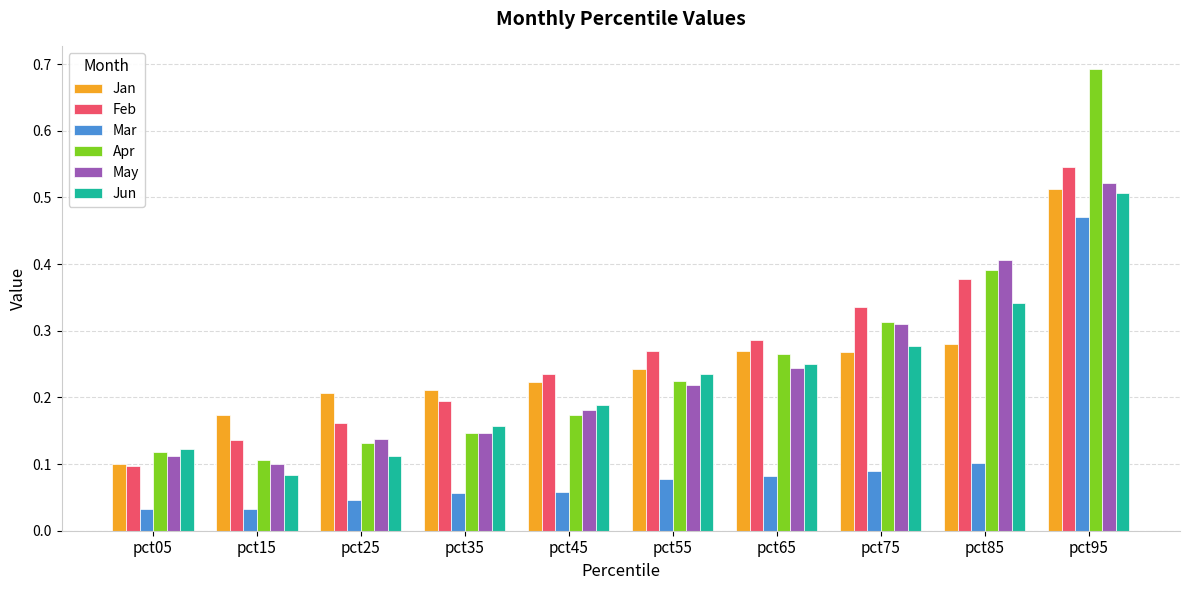

What is the sum of all Jan values?

2.5